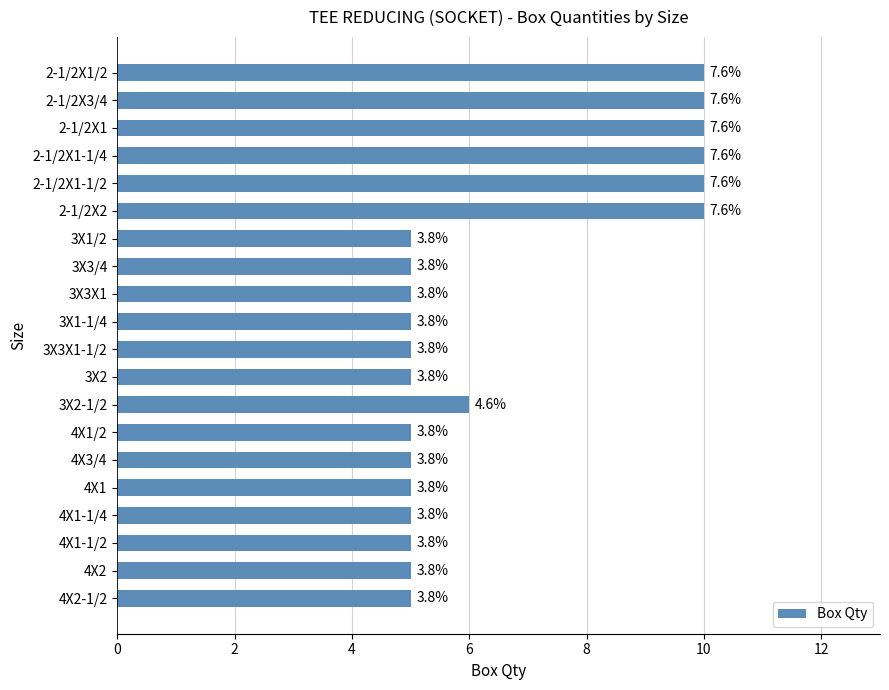

Are the bars horizontal?

Yes